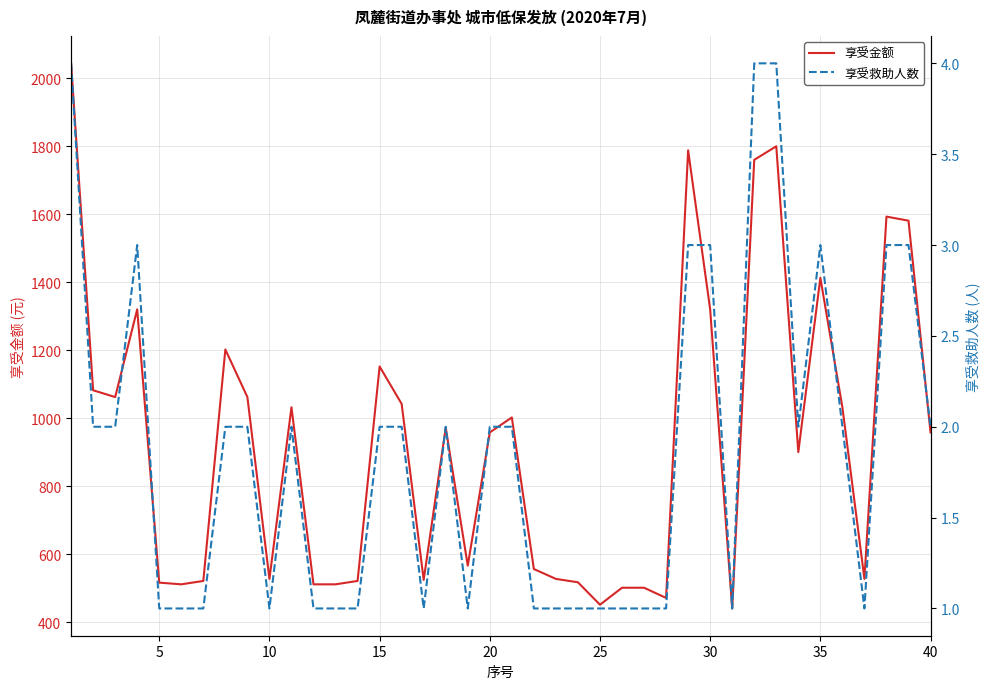

How many data points in 享受金额 are less than 958?

19